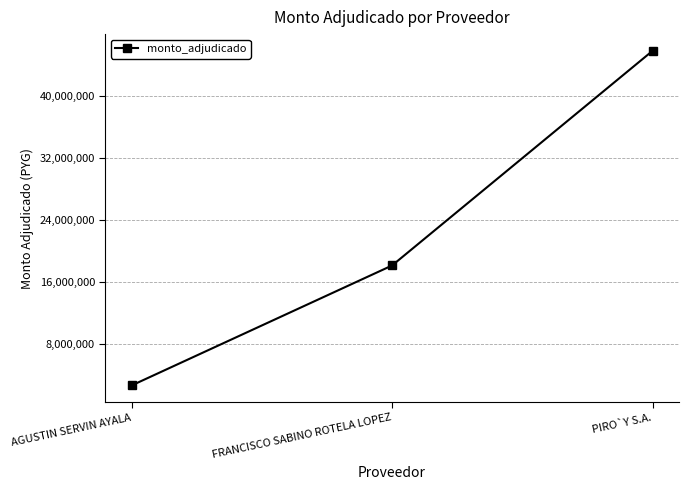

What is the label of the 1st point from the left?

AGUSTIN SERVIN AYALA